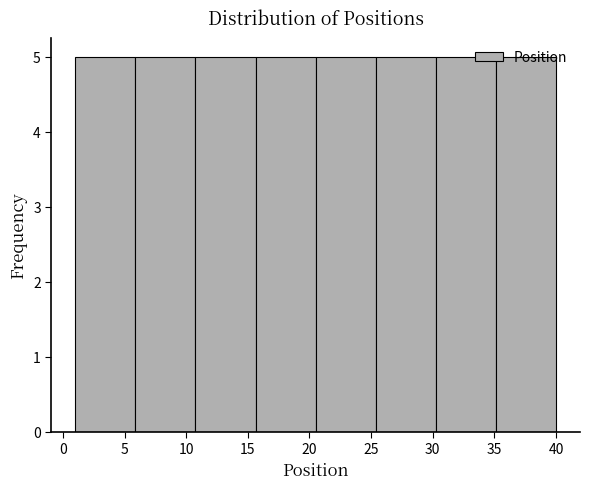

What is the height of the bar covering 35.0 to 40.0 on the x-axis? Neither the bar edges nor the heights are printed on the chart, so give them approximately, as read against the axes.

5